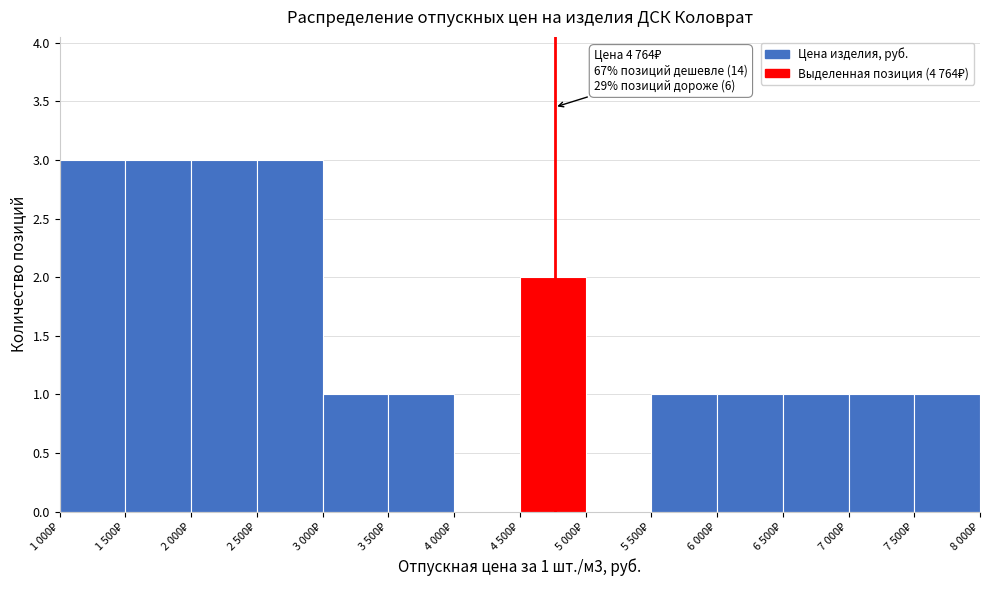

What is the sum of all values?

21